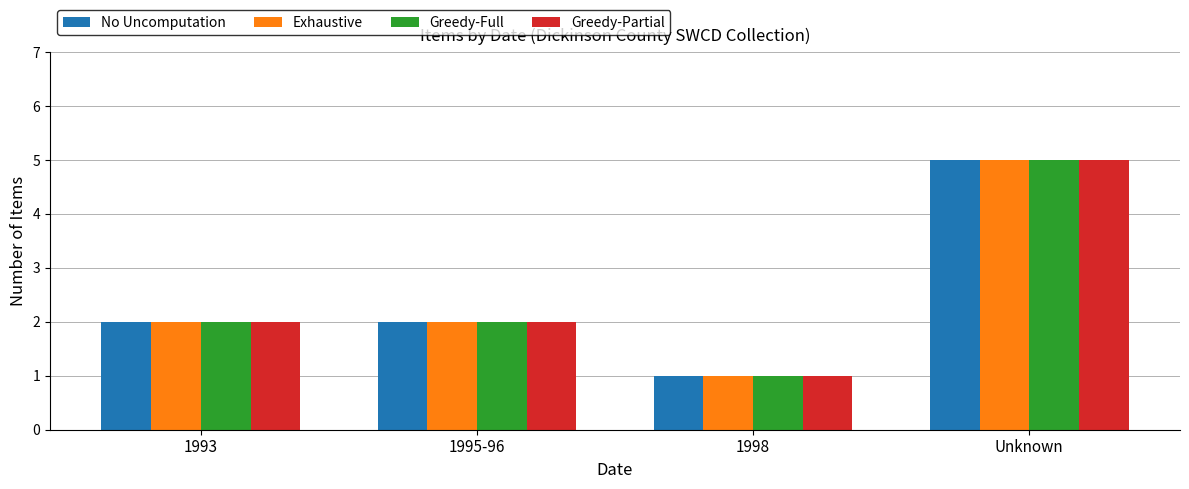

Is it true that Greedy-Partial equals 8 at Unknown?

False